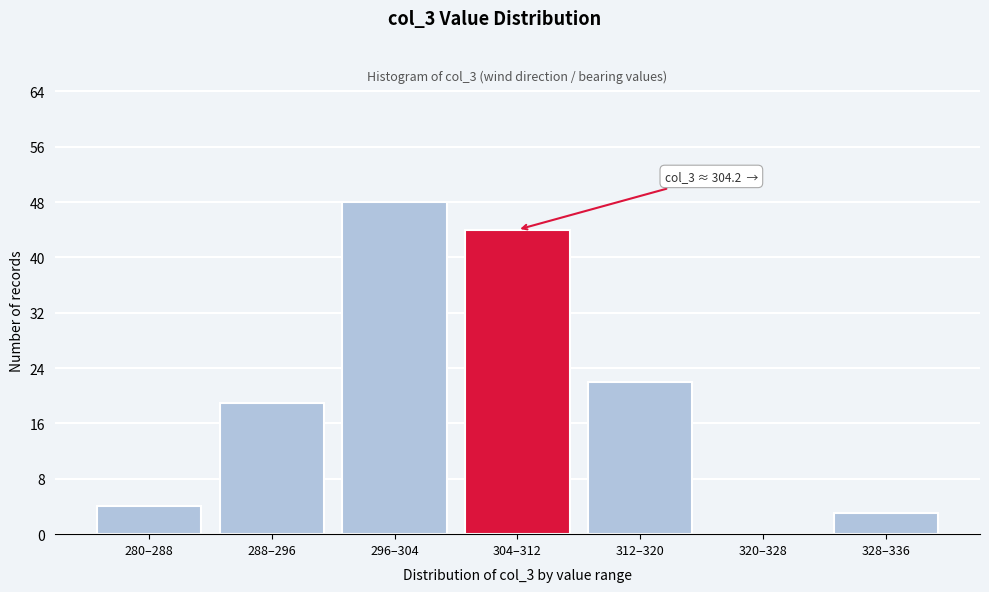

Reading left to right, what are all the values shown in this chart?

280–288=4	288–296=19	296–304=48	304–312=44	312–320=22	320–328=0	328–336=3